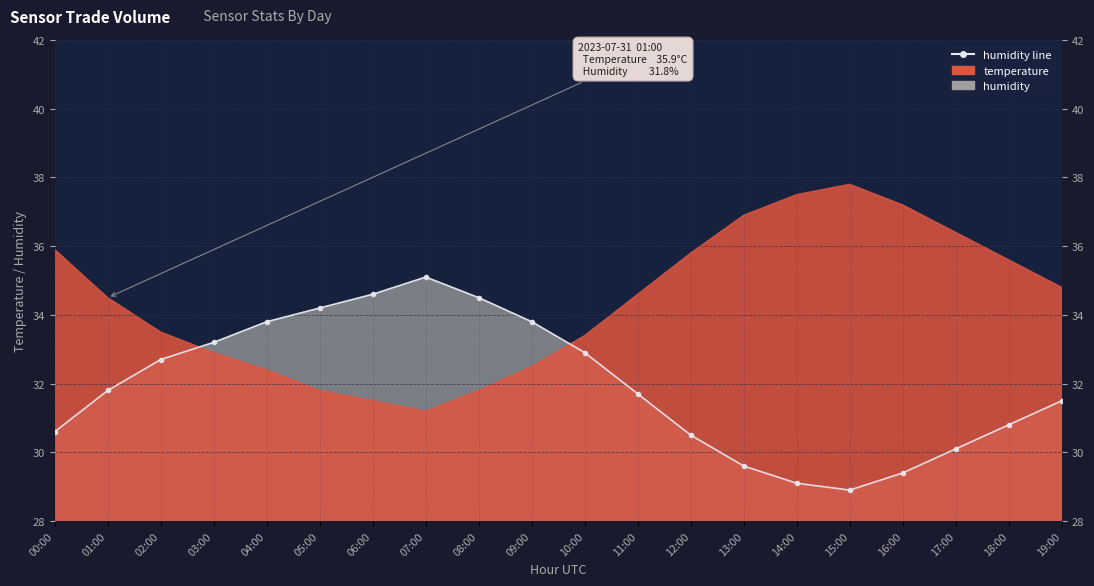

How many points are higher than both their immediate neighbors (excluding endpoints)?

1